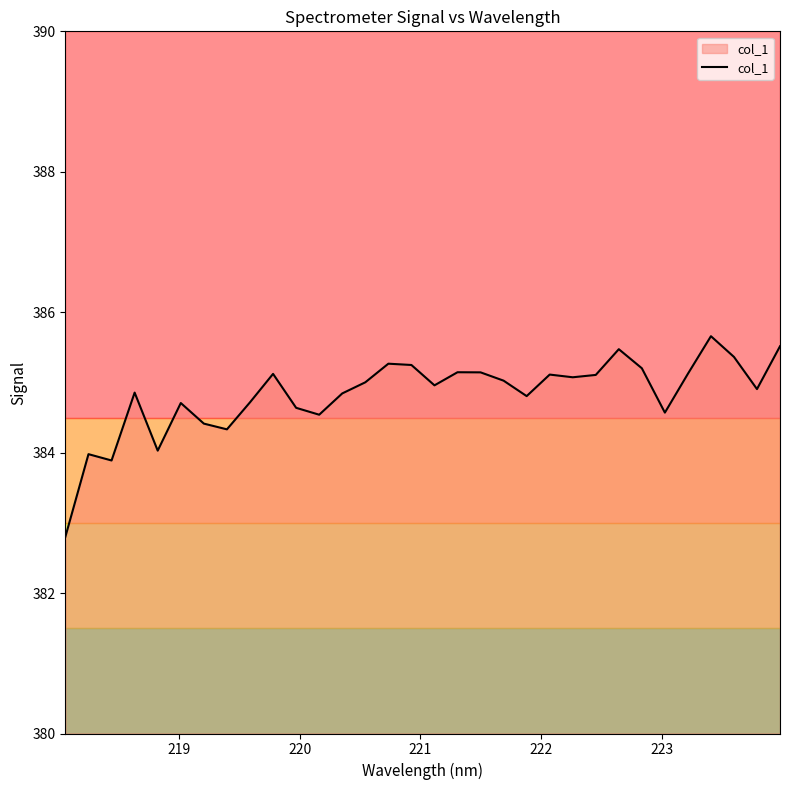

Does the chart display data point markers on the line(s)?

No